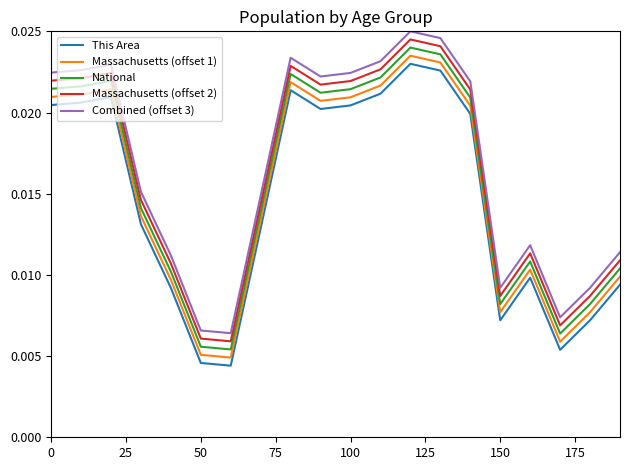

What is the sum of all National values?

0.3